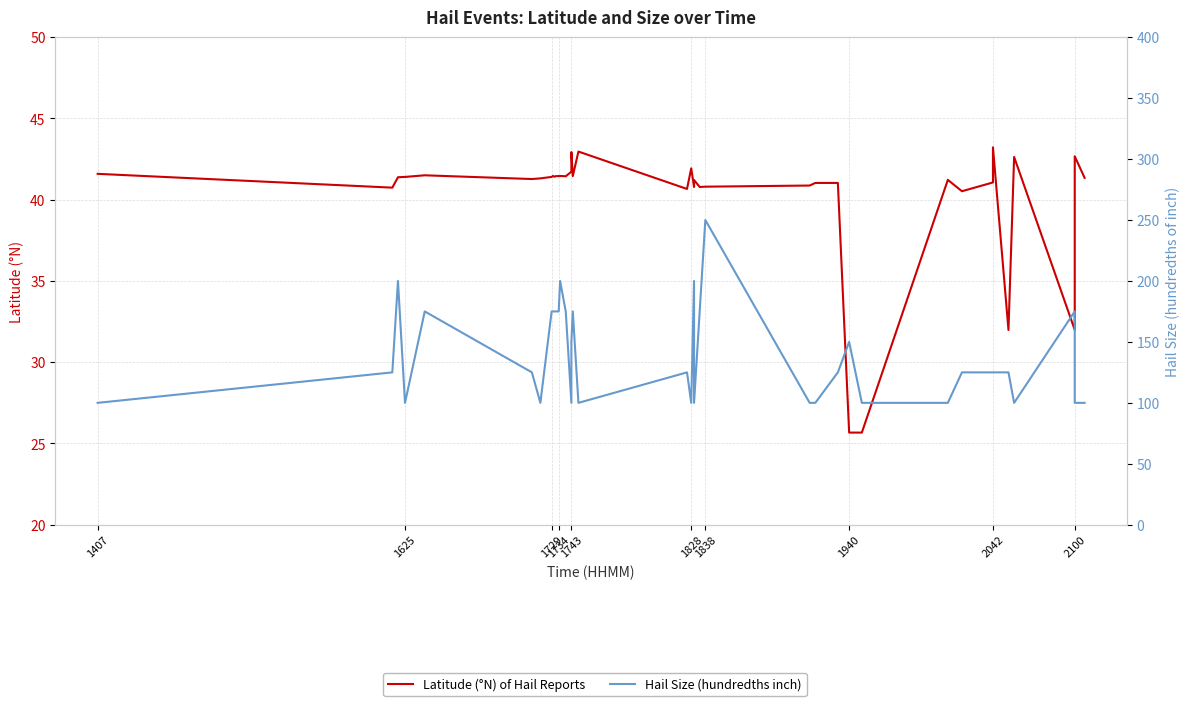

What is the difference between the maximum and minimum values in the Latitude (°N) of Hail Reports series?

17.5